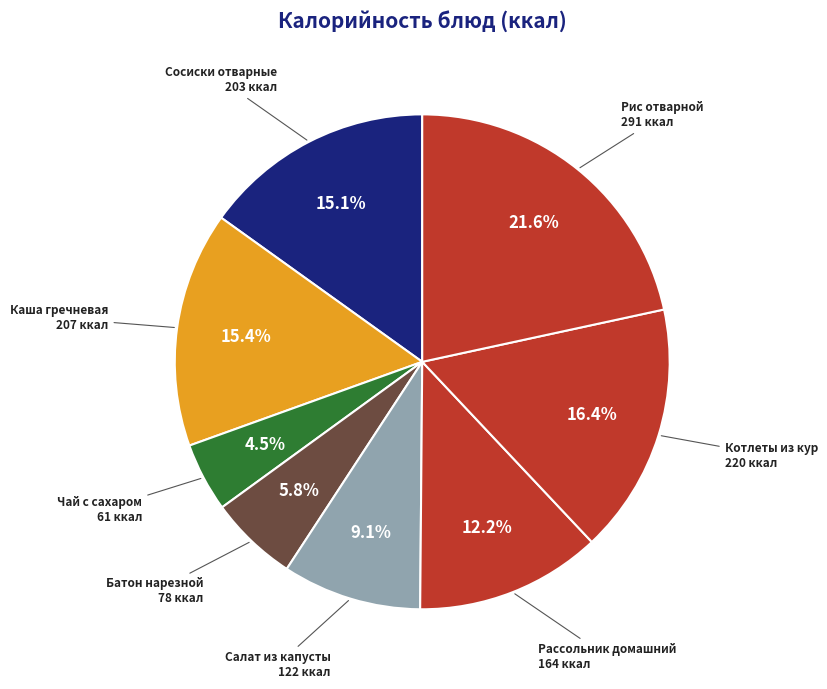

Rank the categories by value from lowest to highest.

Чай с сахаром, Батон нарезной, Салат из капусты, Рассольник домашний, Сосиски отварные, Каша гречневая, Котлеты из кур, Рис отварной